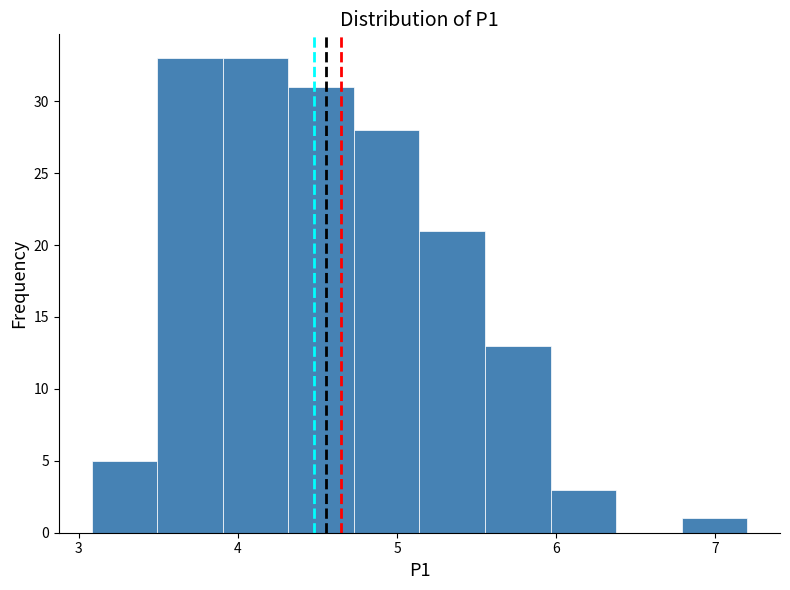

Reading left to right, list every bar in this chart as the range it spans on the x-axis followed by its height. Neither the bar edges nor the heights are printed on the chart, so give them approximately, as read against the axes.

3.1 to 3.5: 5
3.5 to 3.9: 33
3.9 to 4.3: 33
4.3 to 4.7: 31
4.7 to 5.1: 28
5.1 to 5.6: 21
5.6 to 6.0: 13
6.0 to 6.4: 3
6.4 to 6.8: 0
6.8 to 7.2: 1